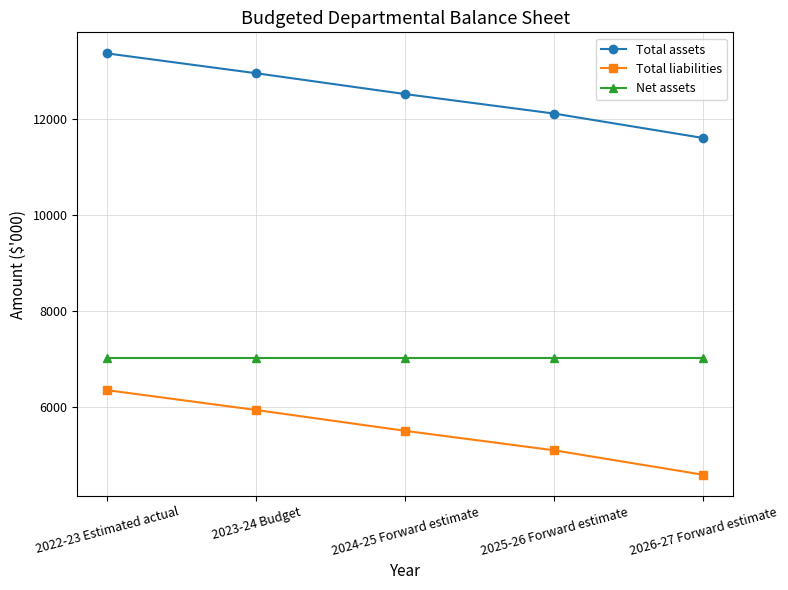

Which category has the highest value in the Total assets series?

2022-23 Estimated actual